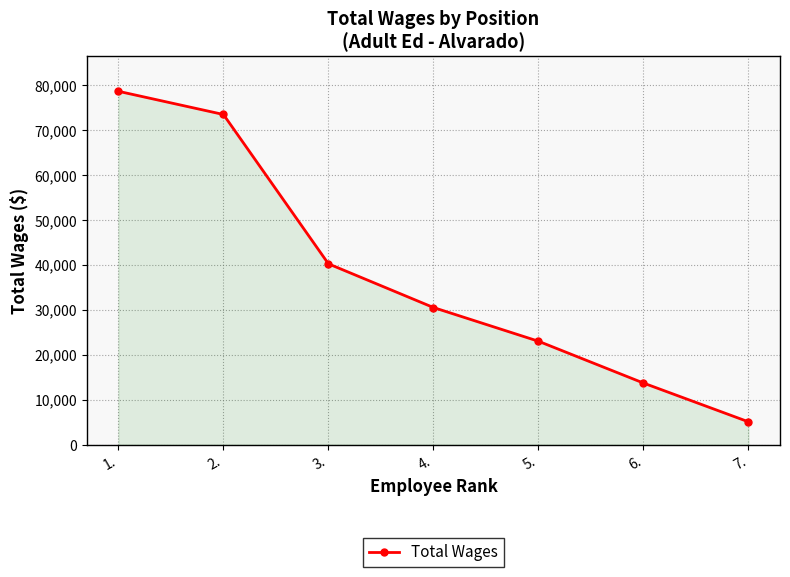

Where does the data first go above 30518?

1.